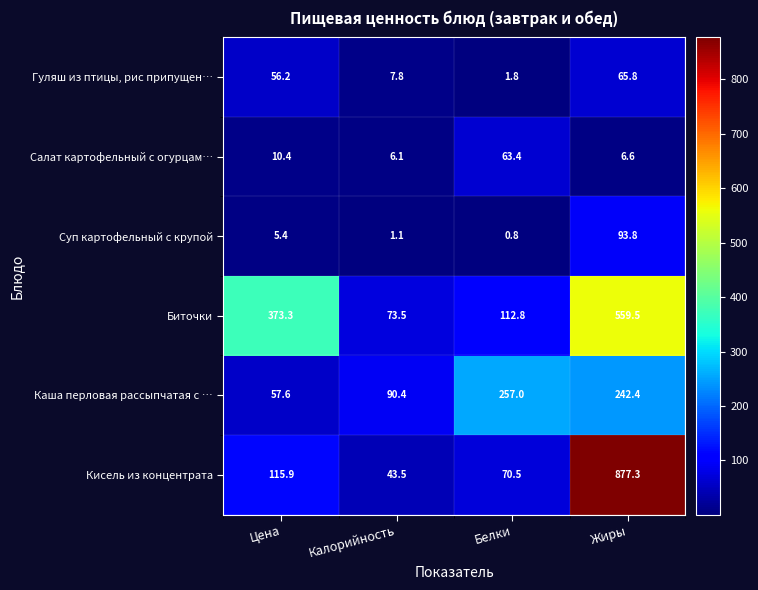

Which category has the lowest value across all series?

Белки